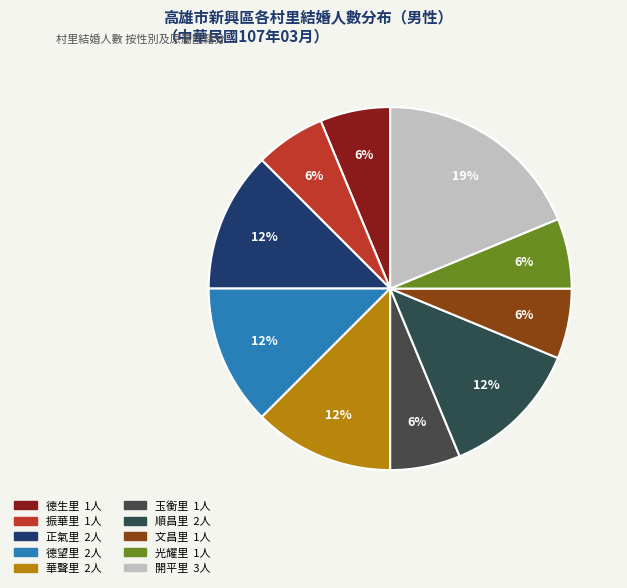

How many segments does this pie chart have?

10